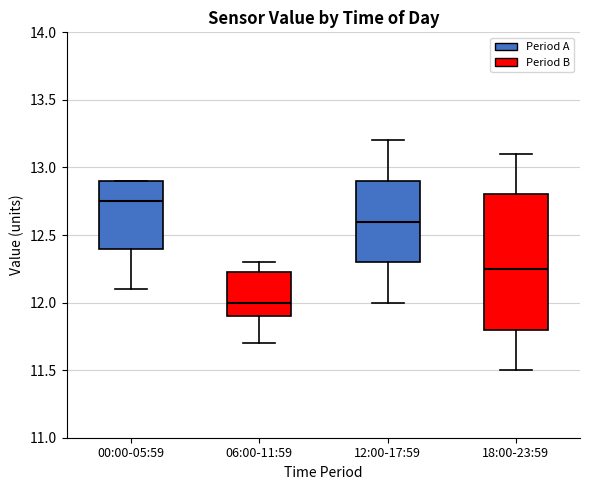

Reading left to right, transcribe this box plot: for each box, give where its median line is, the range the box spans, and where its two whiskers end, as read against the y-axis. The values are not printed on the chart, so give them approximately, as read against the axis.

00:00-05:59: median 12.75, box 12.40 to 12.90, whiskers 12.10 to 12.90
06:00-11:59: median 12.00, box 11.90 to 12.25, whiskers 11.70 to 12.30
12:00-17:59: median 12.60, box 12.30 to 12.90, whiskers 12.00 to 13.20
18:00-23:59: median 12.25, box 11.80 to 12.80, whiskers 11.50 to 13.10